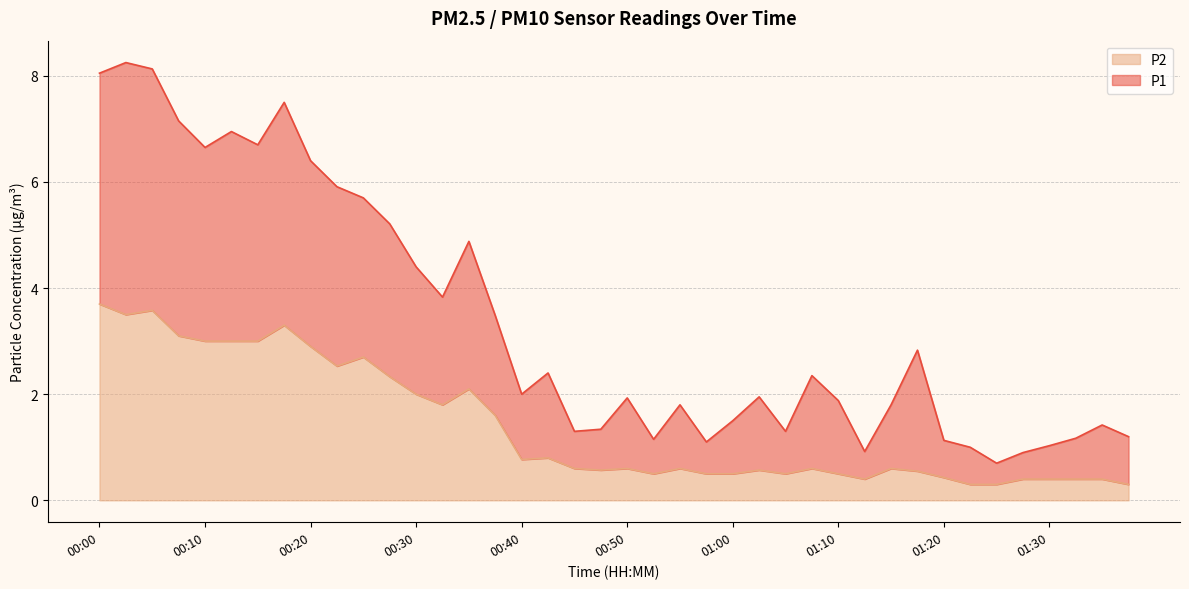

Where is the first local maximum for P2?

00:05